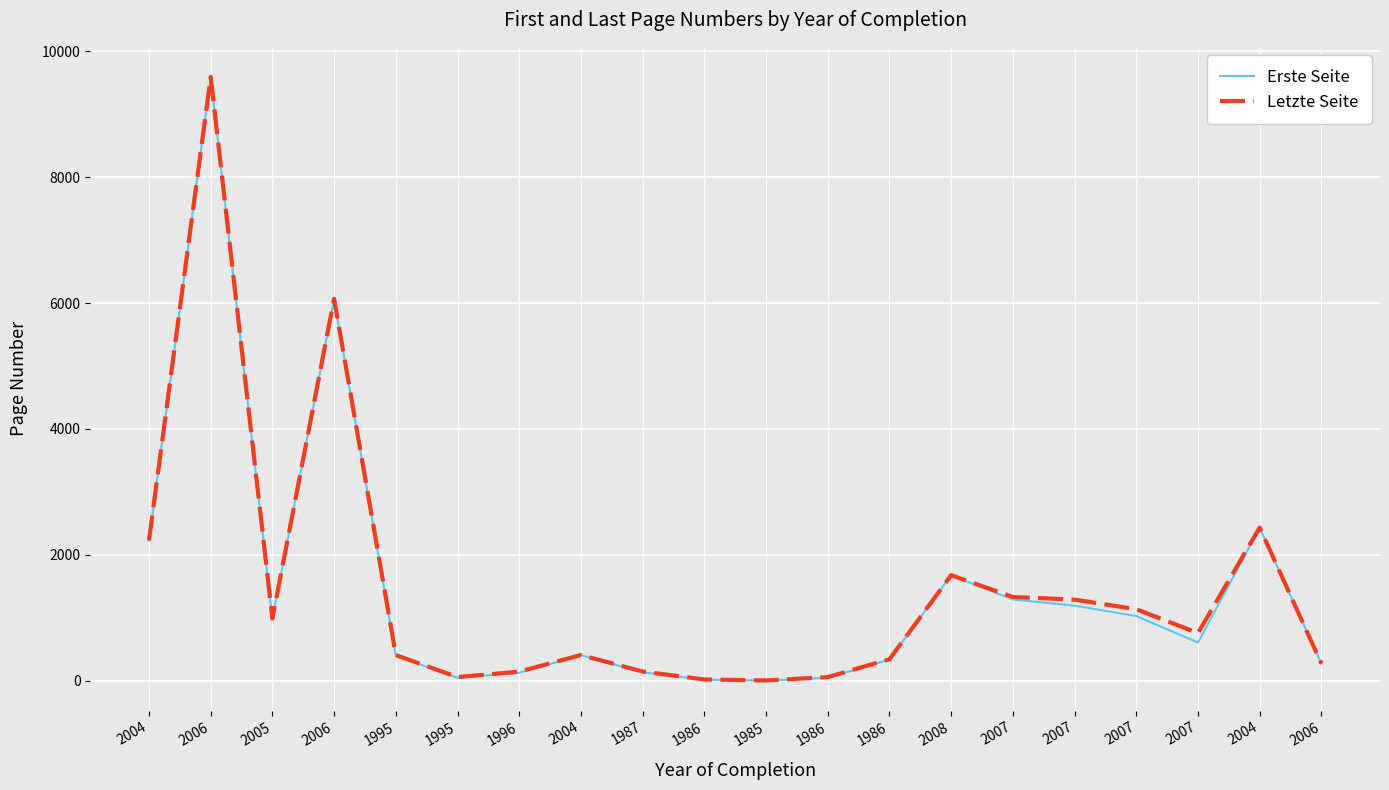

Is this an area chart (filled region under the line)?

No